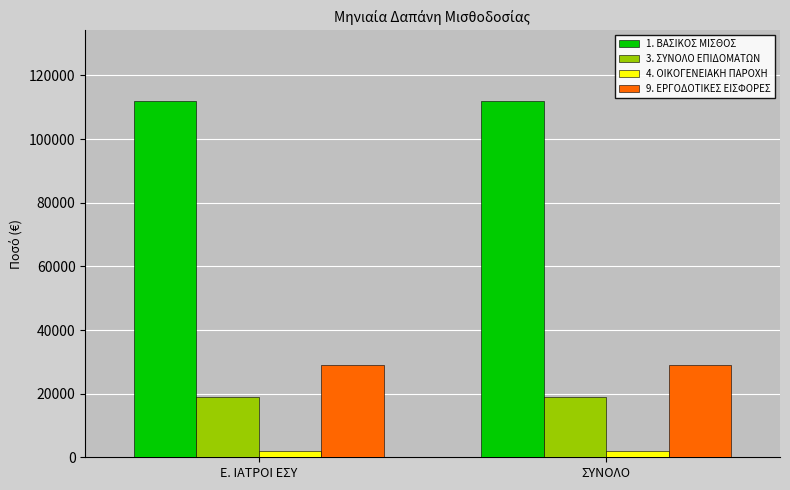

Rank the series at Ε. ΙΑΤΡΟΙ ΕΣΥ from lowest to highest value.

4. ΟΙΚΟΓΕΝΕΙΑΚΗ ΠΑΡΟΧΗ, 3. ΣΥΝΟΛΟ ΕΠΙΔΟΜΑΤΩΝ, 9. ΕΡΓΟΔΟΤΙΚΕΣ ΕΙΣΦΟΡΕΣ, 1. ΒΑΣΙΚΟΣ ΜΙΣΘΟΣ